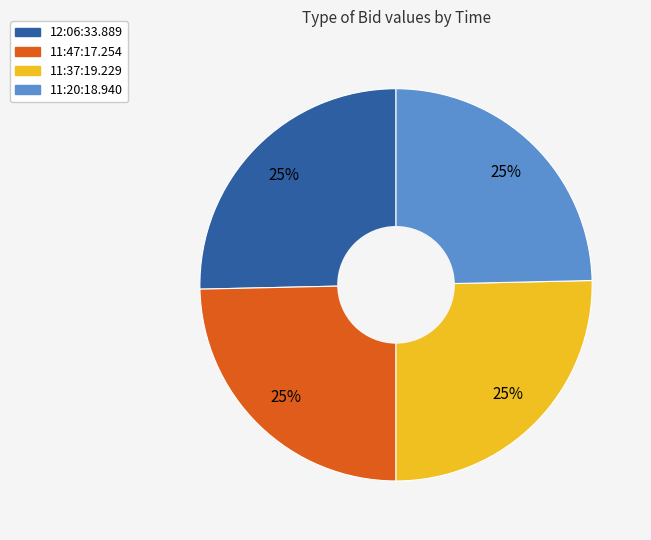

Does any single category account for the majority?

No